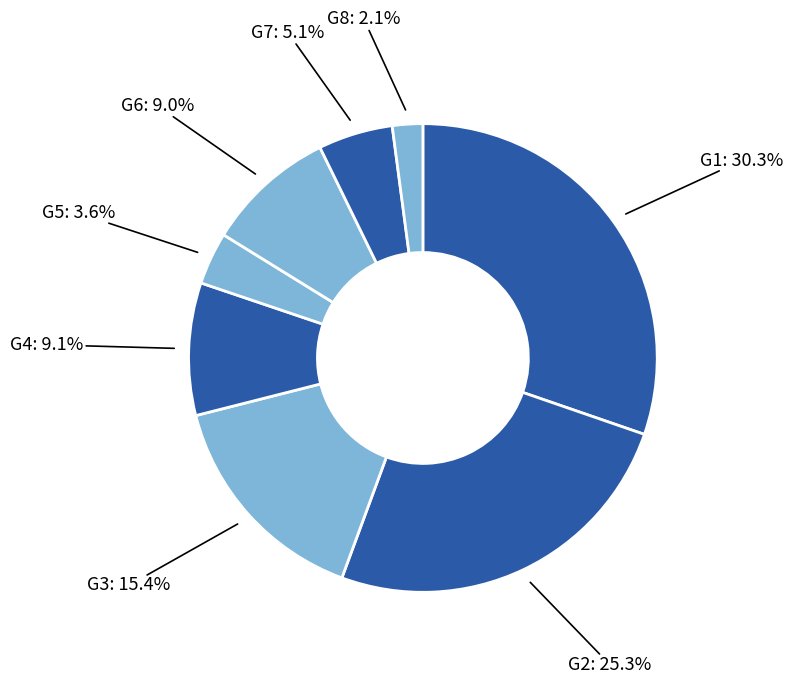

What percentage do G2 and G5 together represent?

28.9%